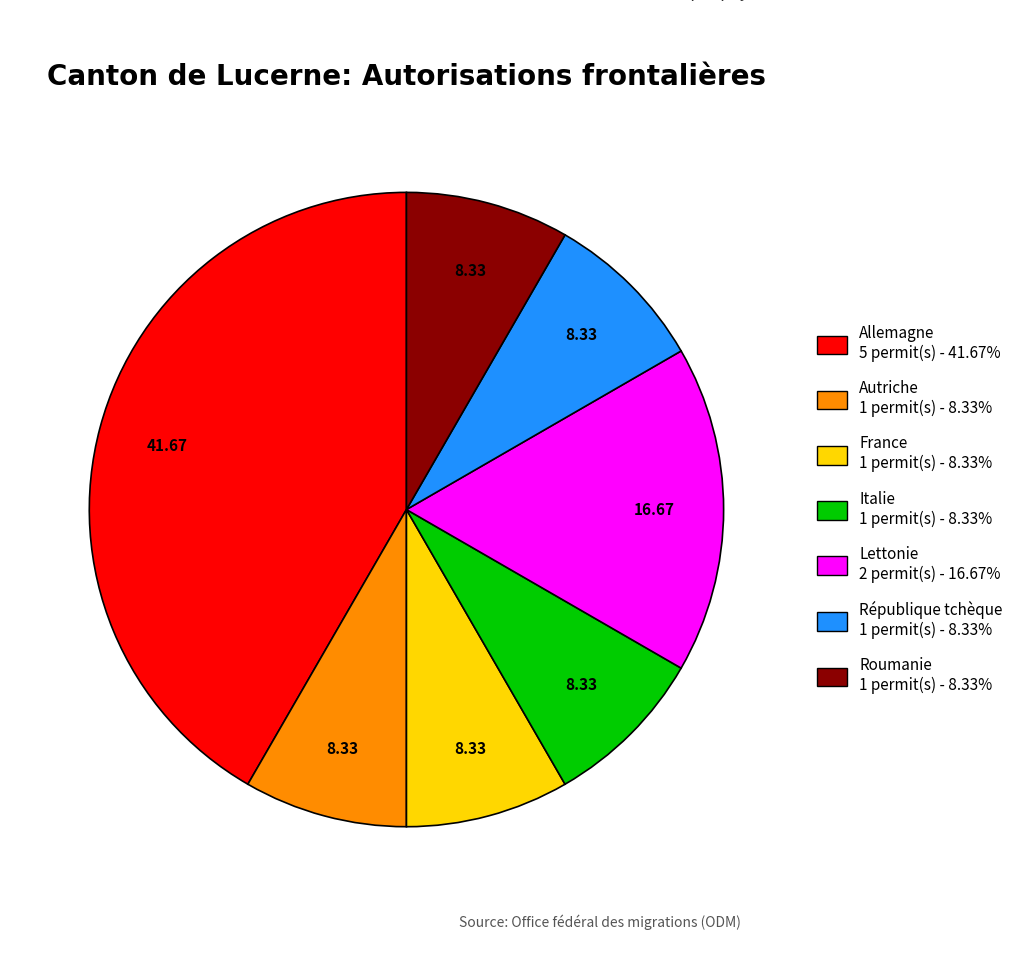

What is the ratio of the value at République tchèque 1 permit(s) - 8.33% to the value at Italie 1 permit(s) - 8.33%?

1.0